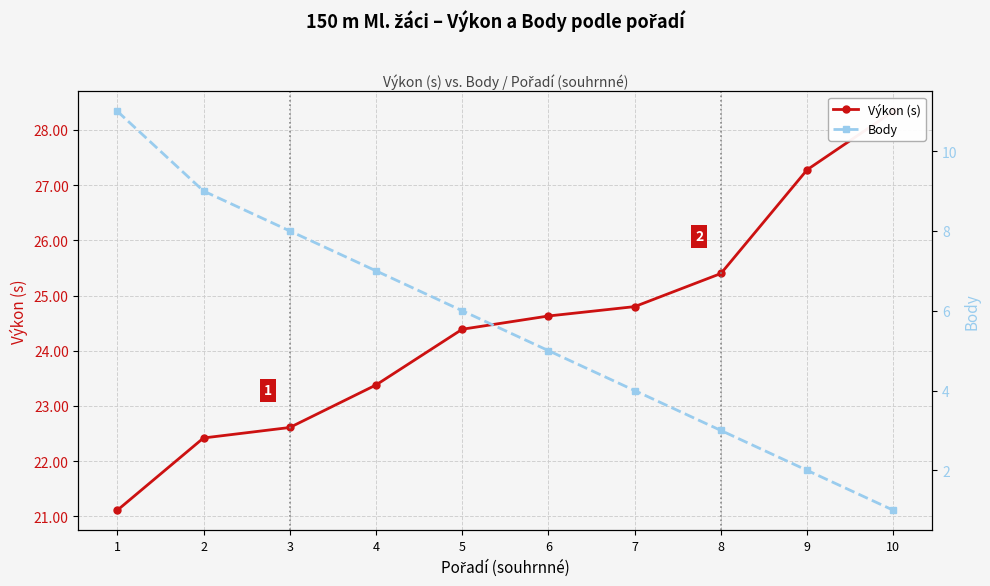

What value does the Body series have at 3?

8.0